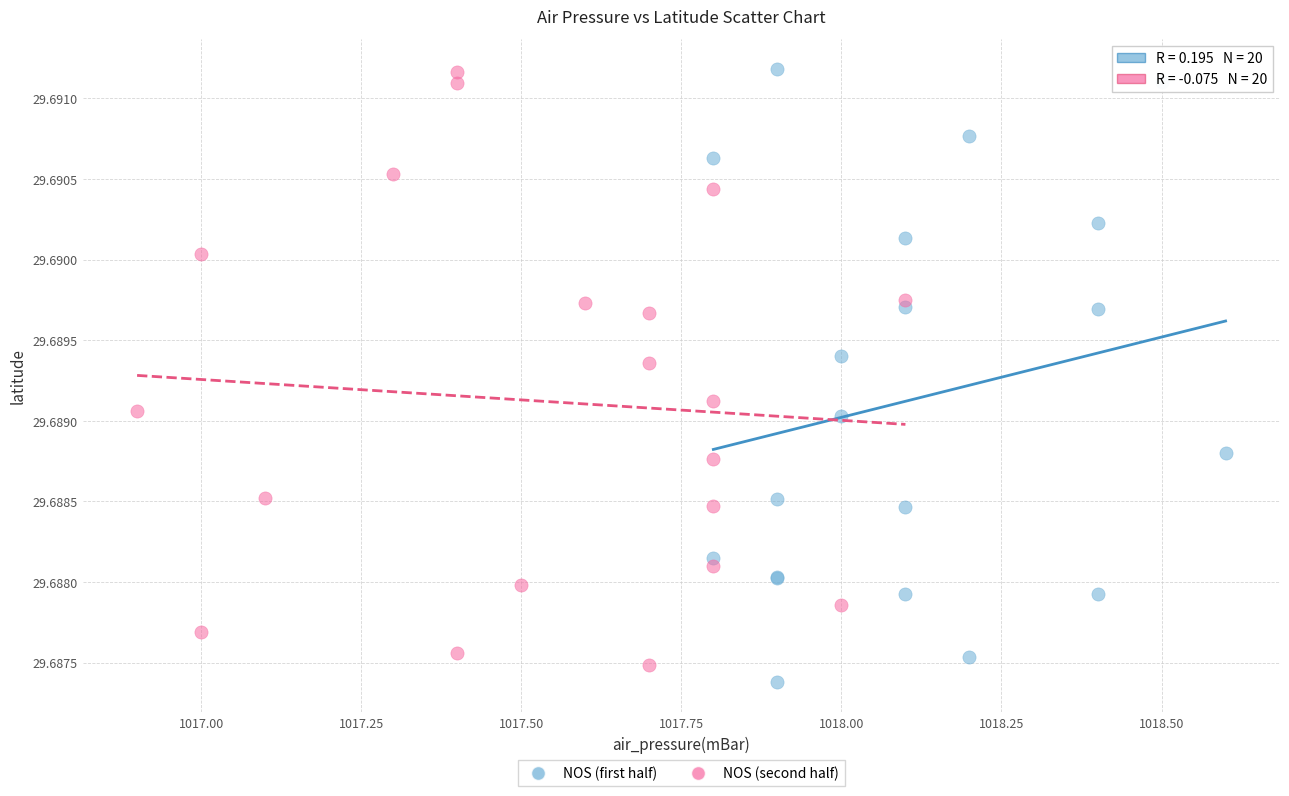

What are all the series names shown in the legend?

NOS (first half), NOS (second half)